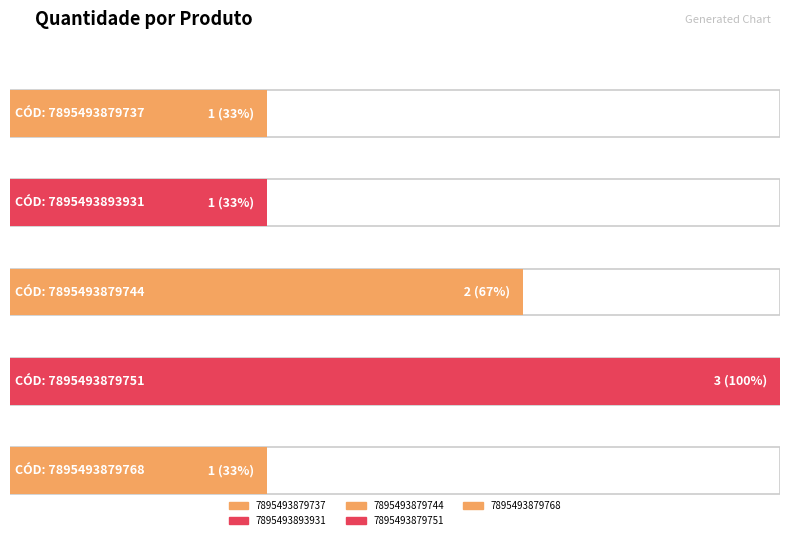

Reading left to right, what are all the values shown in this chart?

7895493879737=1	7895493893931=1	7895493879744=2	7895493879751=3	7895493879768=1